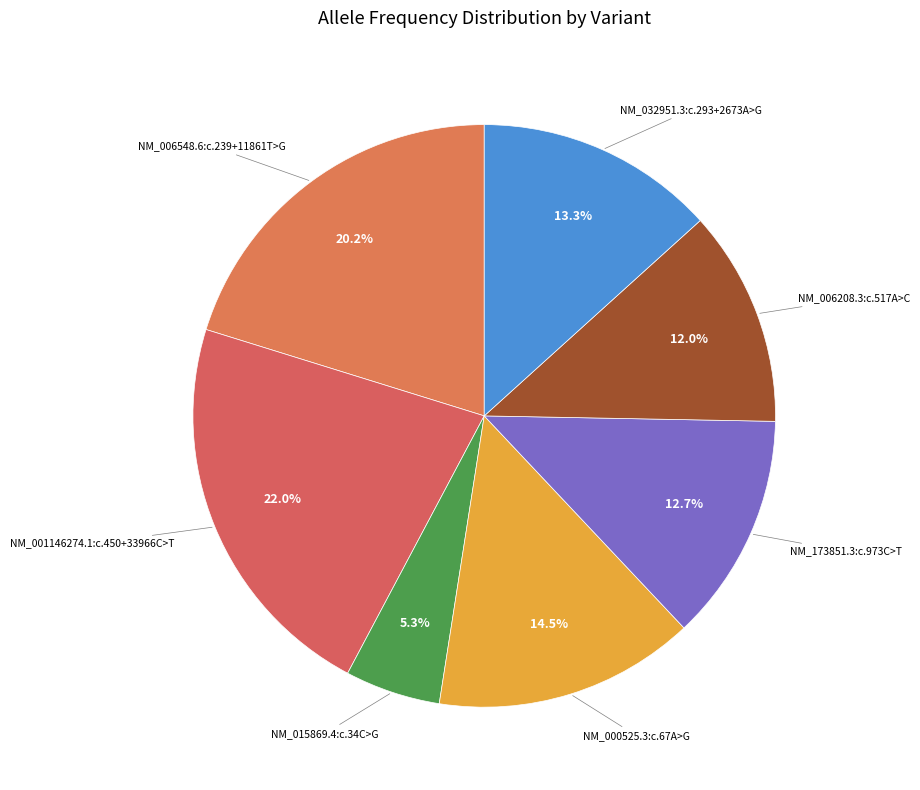

To the nearest percent, what is the average slice percentage?

14%